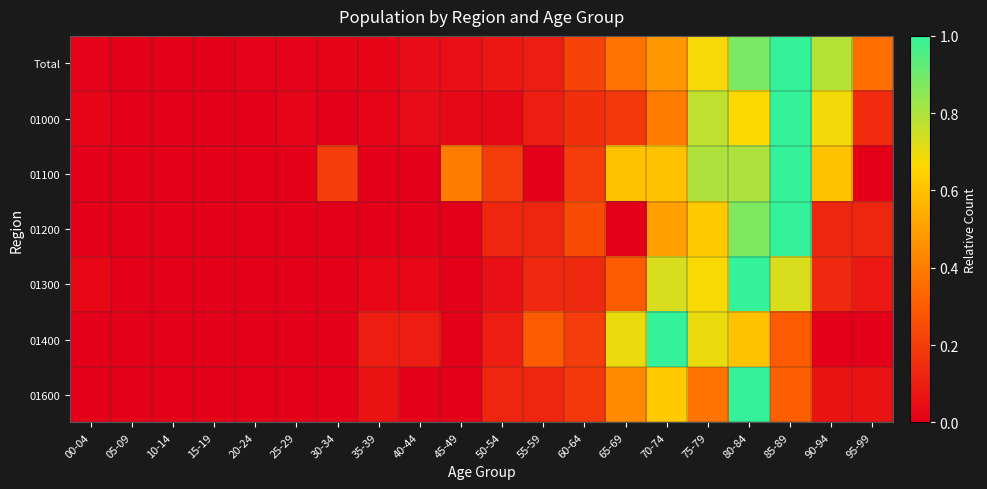

Reading right to left, what are all the values shown in this chart?

Total: 95-99=0.4	90-94=0.8	85-89=1.0	80-84=0.9	75-79=0.7	70-74=0.5	65-69=0.4	60-64=0.2	55-59=0.1	50-54=0.1	45-49=0.1	40-44=0.0	35-39=0.0	30-34=0.0	25-29=0.0	20-24=0.0	15-19=0.0	10-14=0.0	05-09=0.0	00-04=0.0
01000: 95-99=0.1	90-94=0.7	85-89=1.0	80-84=0.7	75-79=0.8	70-74=0.4	65-69=0.2	60-64=0.2	55-59=0.1	50-54=0.0	45-49=0.0	40-44=0.0	35-39=0.0	30-34=0.0	25-29=0.0	20-24=0.0	15-19=0.0	10-14=0.0	05-09=0.0	00-04=0.0
01100: 95-99=0.0	90-94=0.6	85-89=1.0	80-84=0.8	75-79=0.8	70-74=0.6	65-69=0.6	60-64=0.2	55-59=0.0	50-54=0.2	45-49=0.4	40-44=0.0	35-39=0.0	30-34=0.2	25-29=0.0	20-24=0.0	15-19=0.0	10-14=0.0	05-09=0.0	00-04=0.0
01200: 95-99=0.1	90-94=0.1	85-89=1.0	80-84=0.9	75-79=0.6	70-74=0.5	65-69=0.0	60-64=0.2	55-59=0.1	50-54=0.1	45-49=0.0	40-44=0.0	35-39=0.0	30-34=0.0	25-29=0.0	20-24=0.0	15-19=0.0	10-14=0.0	05-09=0.0	00-04=0.0
01300: 95-99=0.1	90-94=0.1	85-89=0.7	80-84=1.0	75-79=0.7	70-74=0.7	65-69=0.3	60-64=0.1	55-59=0.1	50-54=0.1	45-49=0.0	40-44=0.0	35-39=0.0	30-34=0.0	25-29=0.0	20-24=0.0	15-19=0.0	10-14=0.0	05-09=0.0	00-04=0.0
01400: 95-99=0.0	90-94=0.0	85-89=0.3	80-84=0.6	75-79=0.7	70-74=1.0	65-69=0.7	60-64=0.2	55-59=0.3	50-54=0.1	45-49=0.0	40-44=0.1	35-39=0.1	30-34=0.0	25-29=0.0	20-24=0.0	15-19=0.0	10-14=0.0	05-09=0.0	00-04=0.0
01600: 95-99=0.1	90-94=0.1	85-89=0.3	80-84=1.0	75-79=0.4	70-74=0.6	65-69=0.4	60-64=0.2	55-59=0.1	50-54=0.1	45-49=0.0	40-44=0.0	35-39=0.1	30-34=0.0	25-29=0.0	20-24=0.0	15-19=0.0	10-14=0.0	05-09=0.0	00-04=0.0